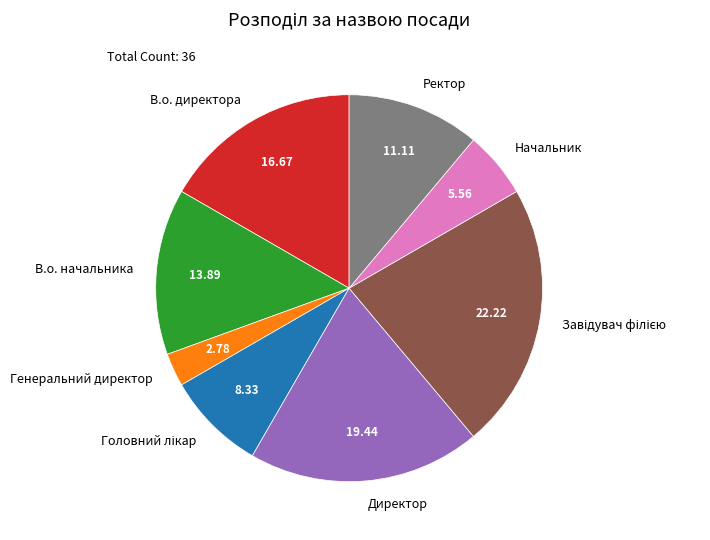

Combined, do Начальник and В.о. директора account for over 50%?

No